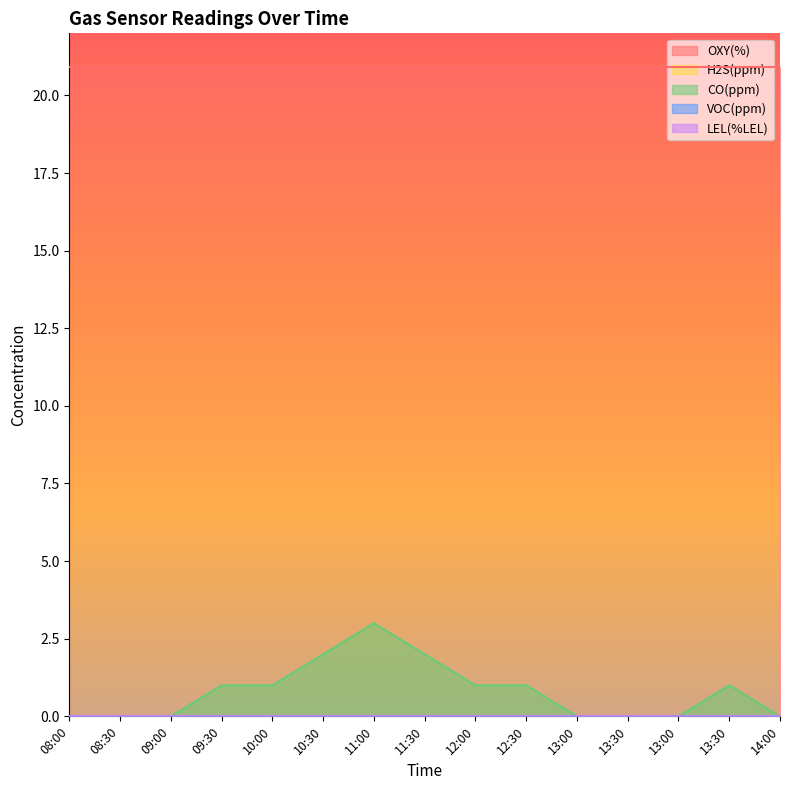

Does the chart display data point markers on the line(s)?

No